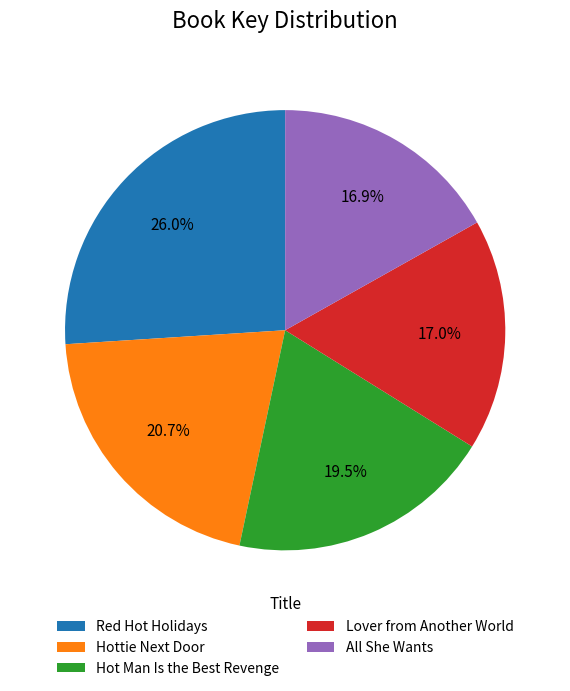

Does Hottie Next Door account for over 50% of the chart?

No